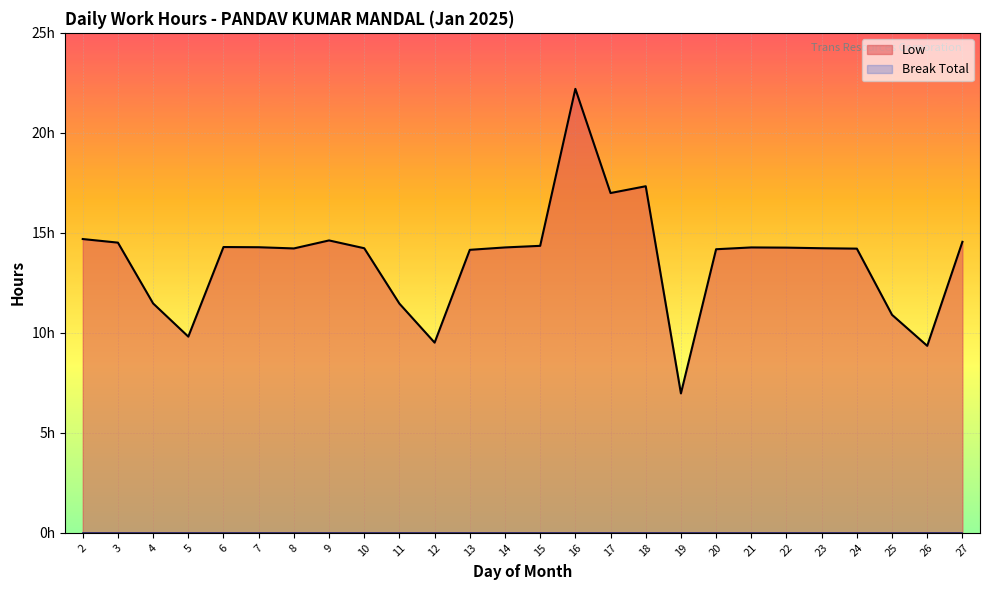

True or false: Low and Break Total cross at least once.

False